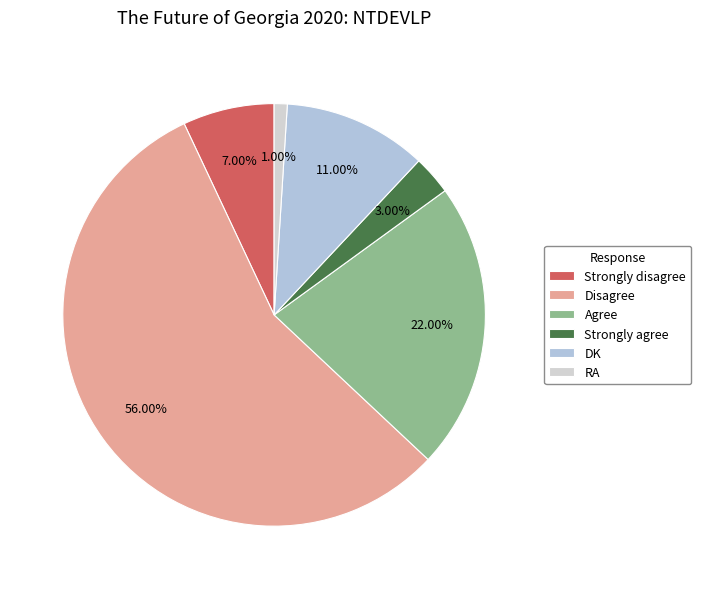

To the nearest percent, what percentage of the pie is Strongly disagree?

7%